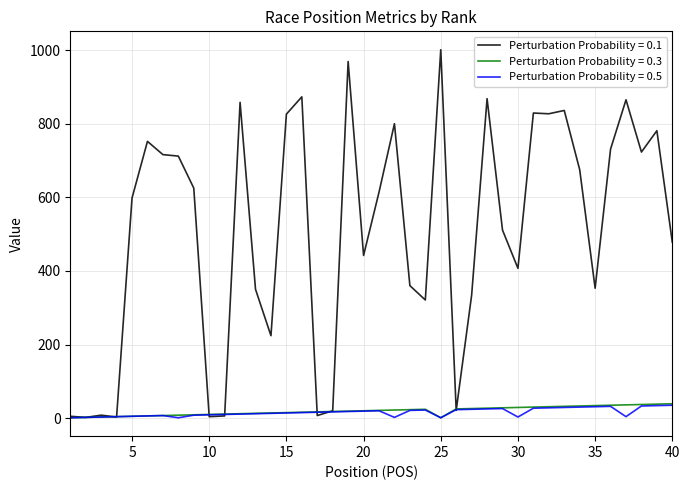

Does the chart display data point markers on the line(s)?

No